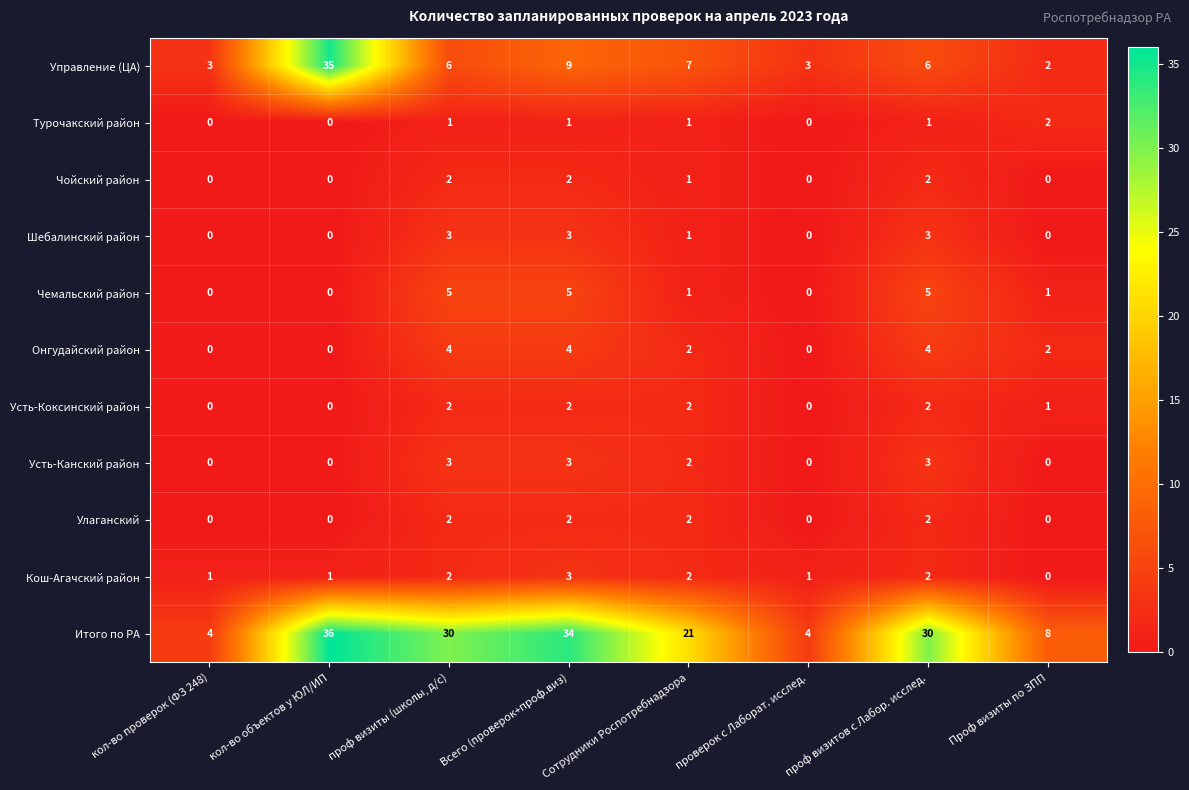

Which series has the widest spread of values?

Управление (ЦА)